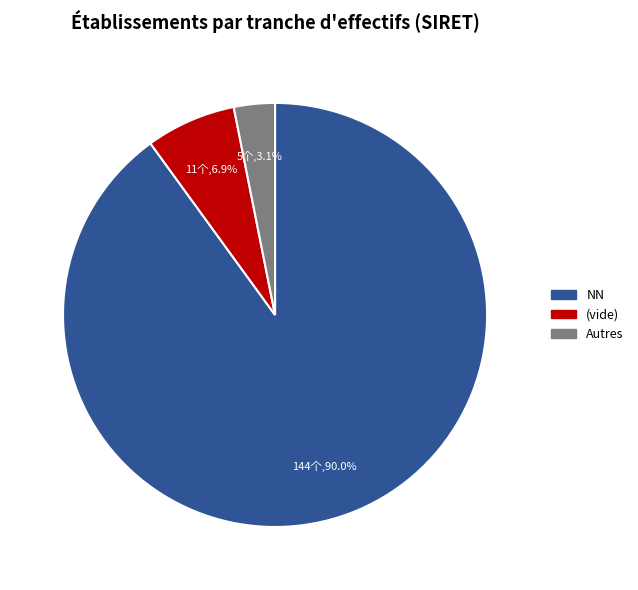

Between (vide) and Autres, which is larger?

(vide)